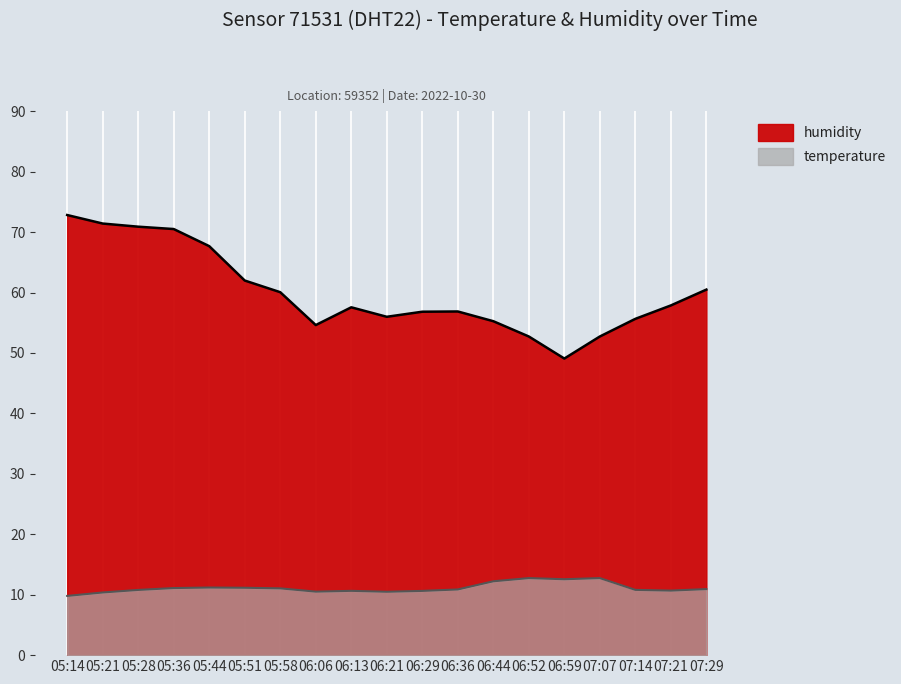

Is the value of temperature at 06:59 greater than the value of humidity at 06:29?

No